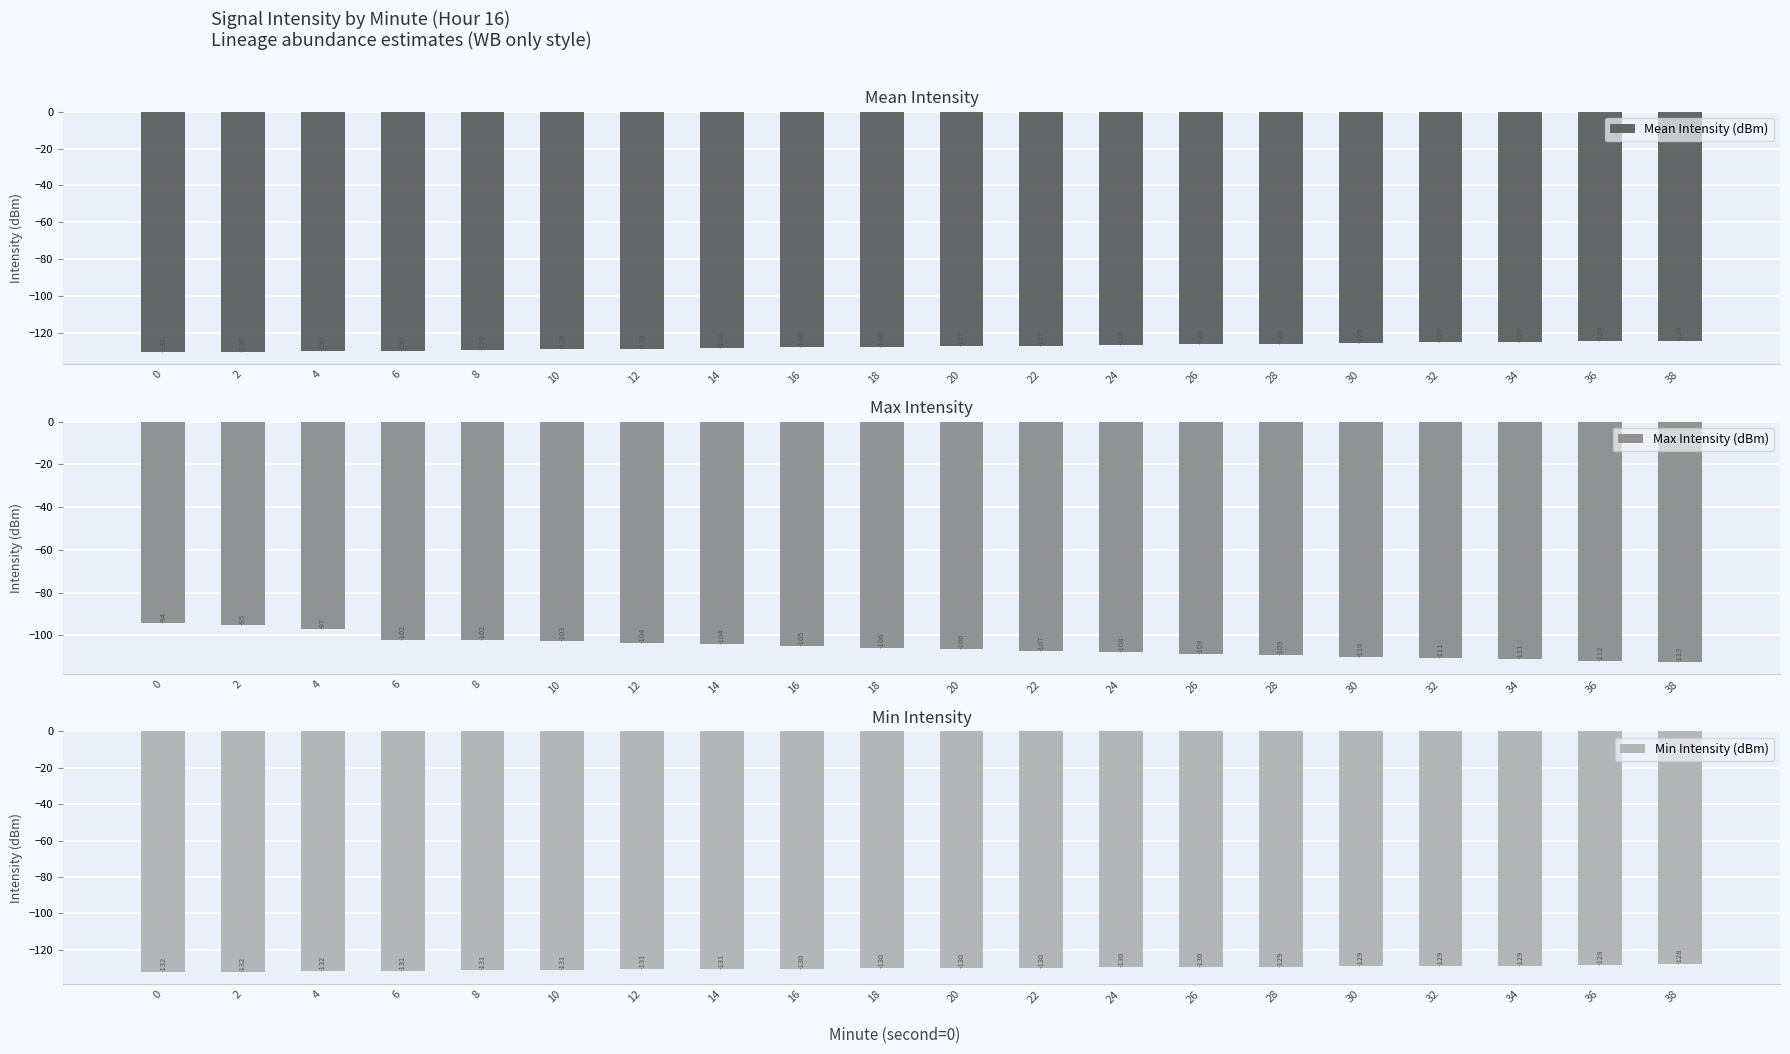

Is it true that Min Intensity (dBm) equals -190.9 at 22?

False